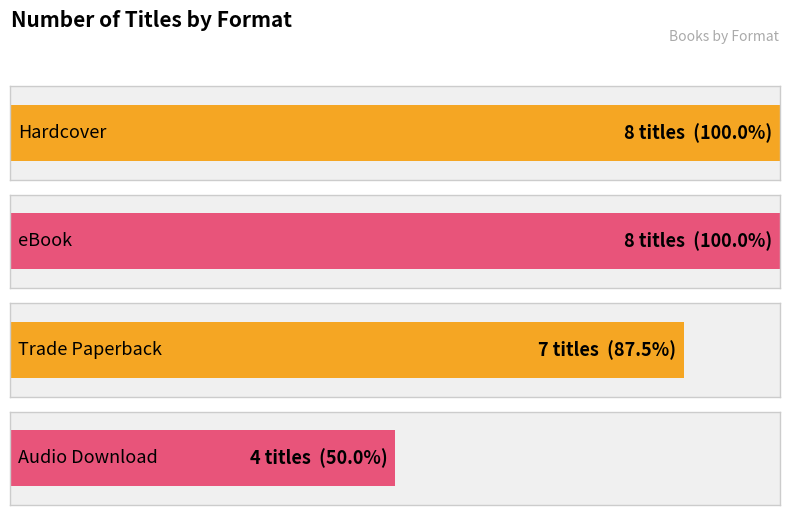

List the series in order of their peak value, highest first.

Hardcover, eBook, Trade Paperback, Audio Download